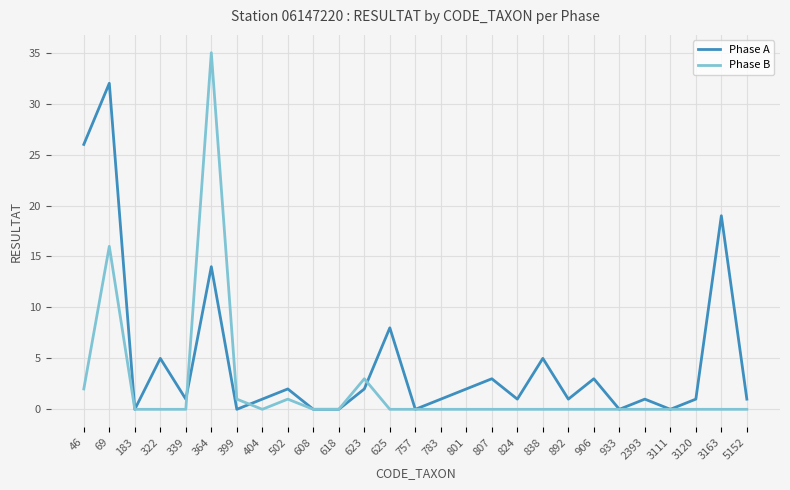

Is the value of Phase B at 3120 greater than the value of Phase A at 623?

No